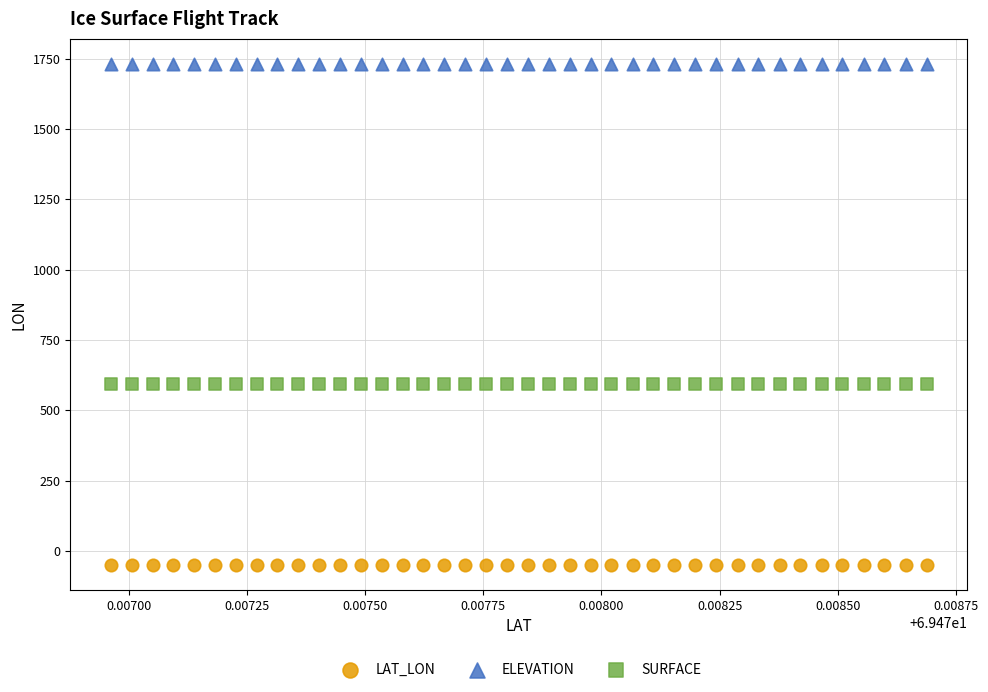

Which series contains the lowest Y value?

LAT_LON